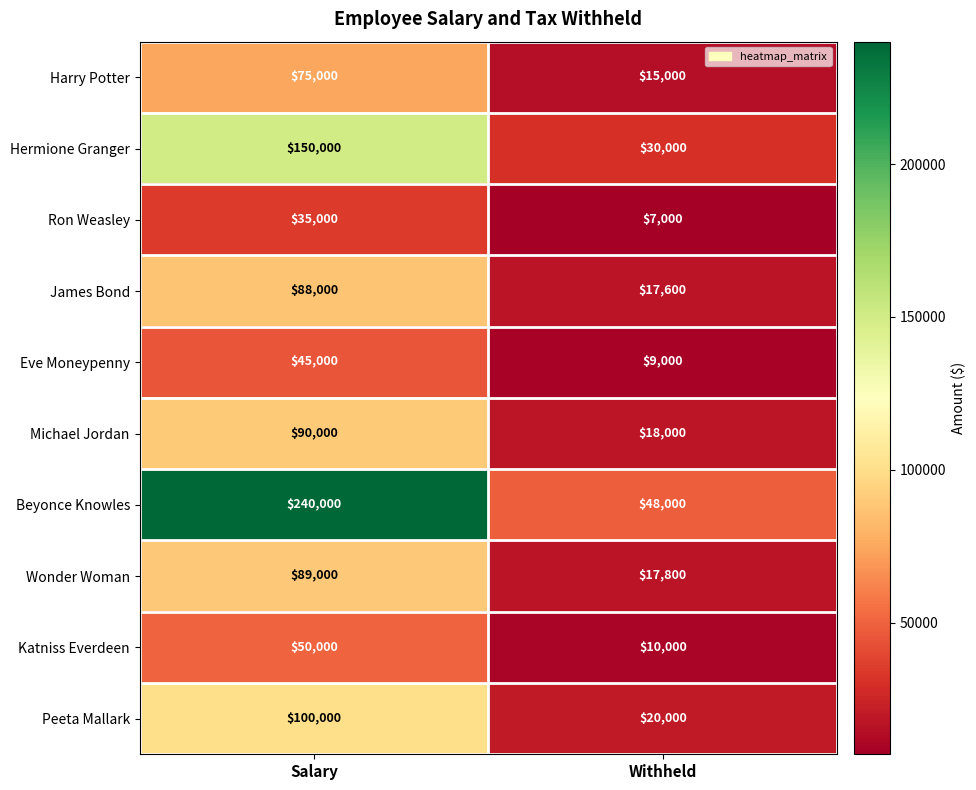

List the labels in order of Beyonce Knowles value, smallest first.

Withheld, Salary